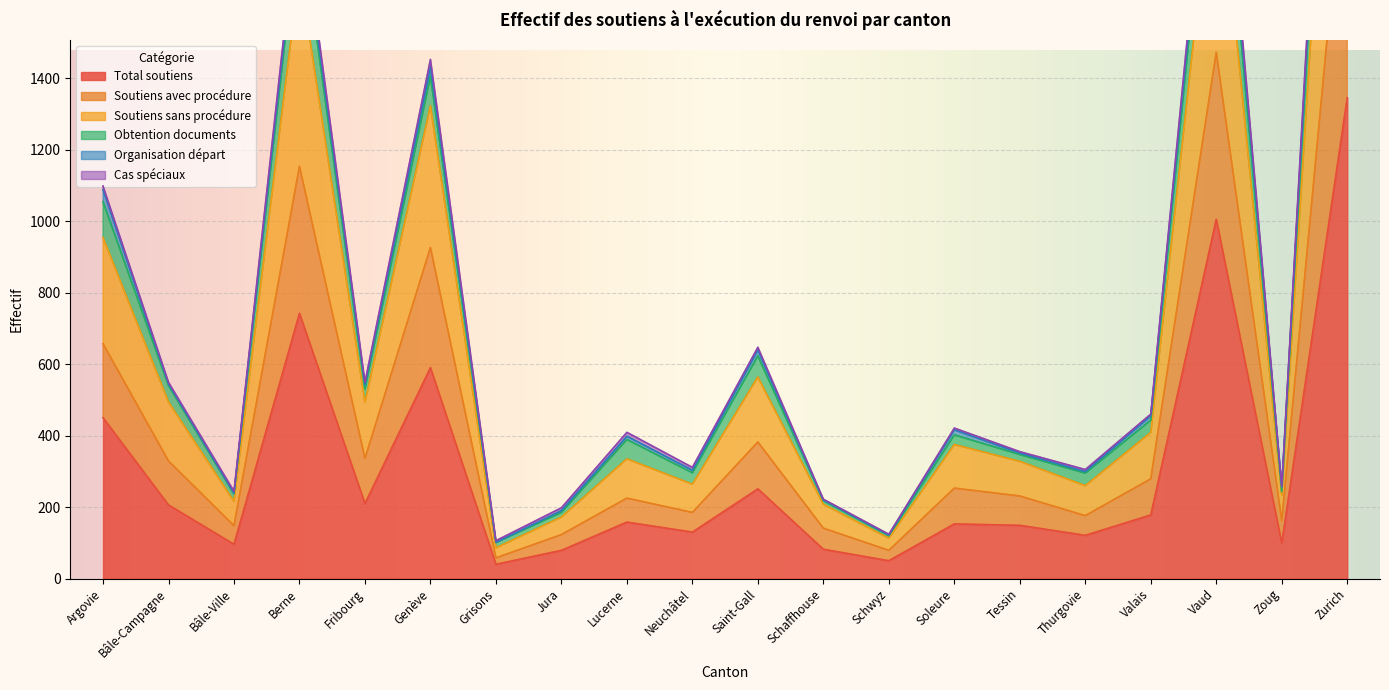

At which label is Total soutiens closest to 692?

Berne